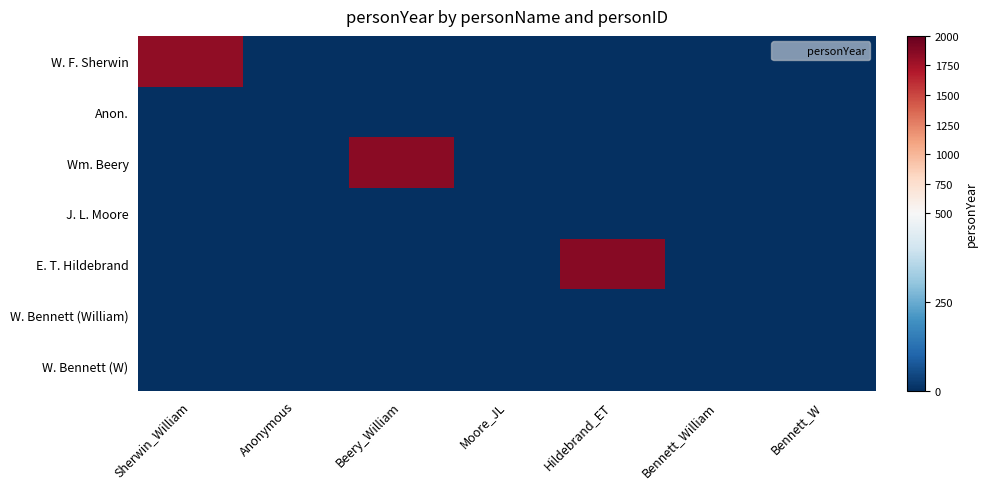

At which category does the chart reach its minimum across all series?

Anonymous